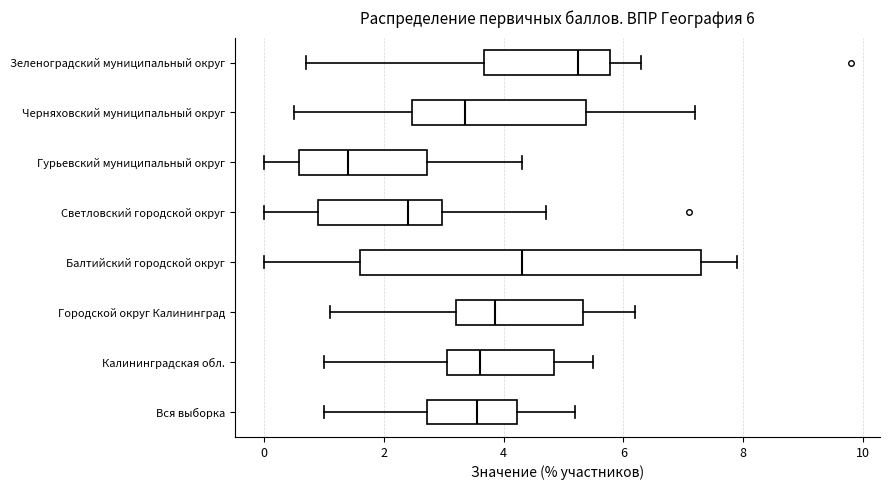

Comparing the boxes themselves (not the whiskers), which one is the widest?

Балтийский городской округ